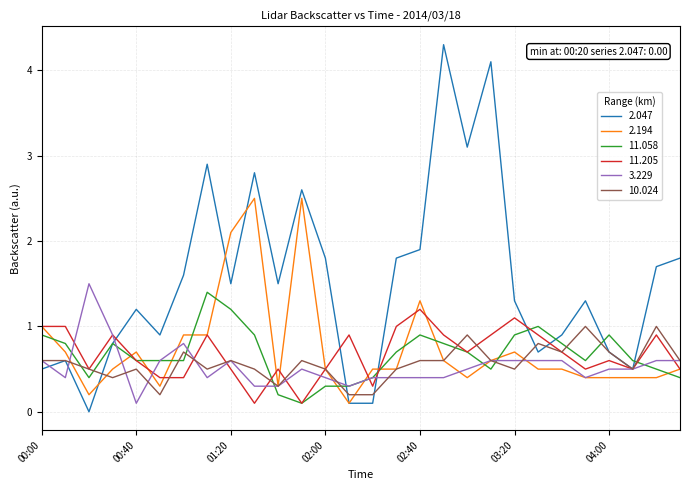

Which series has the largest range (max minus min)?

2.047